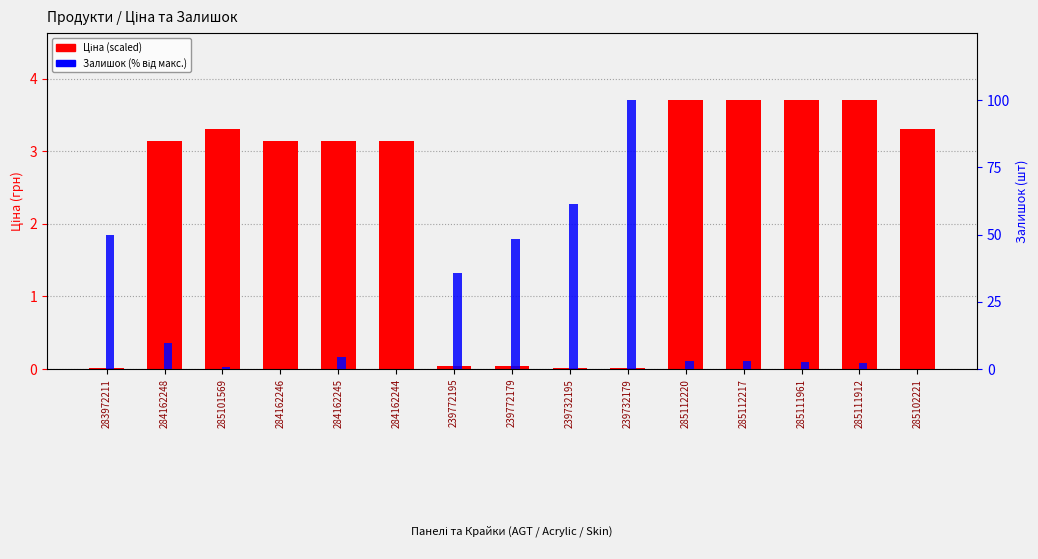

How many data points in Ціна (scaled) are above 3?

10